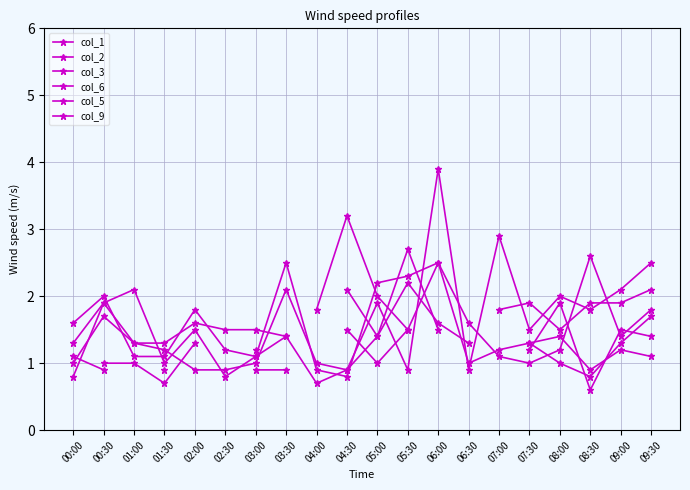

At how many categories does at least one series exceed 2?

10